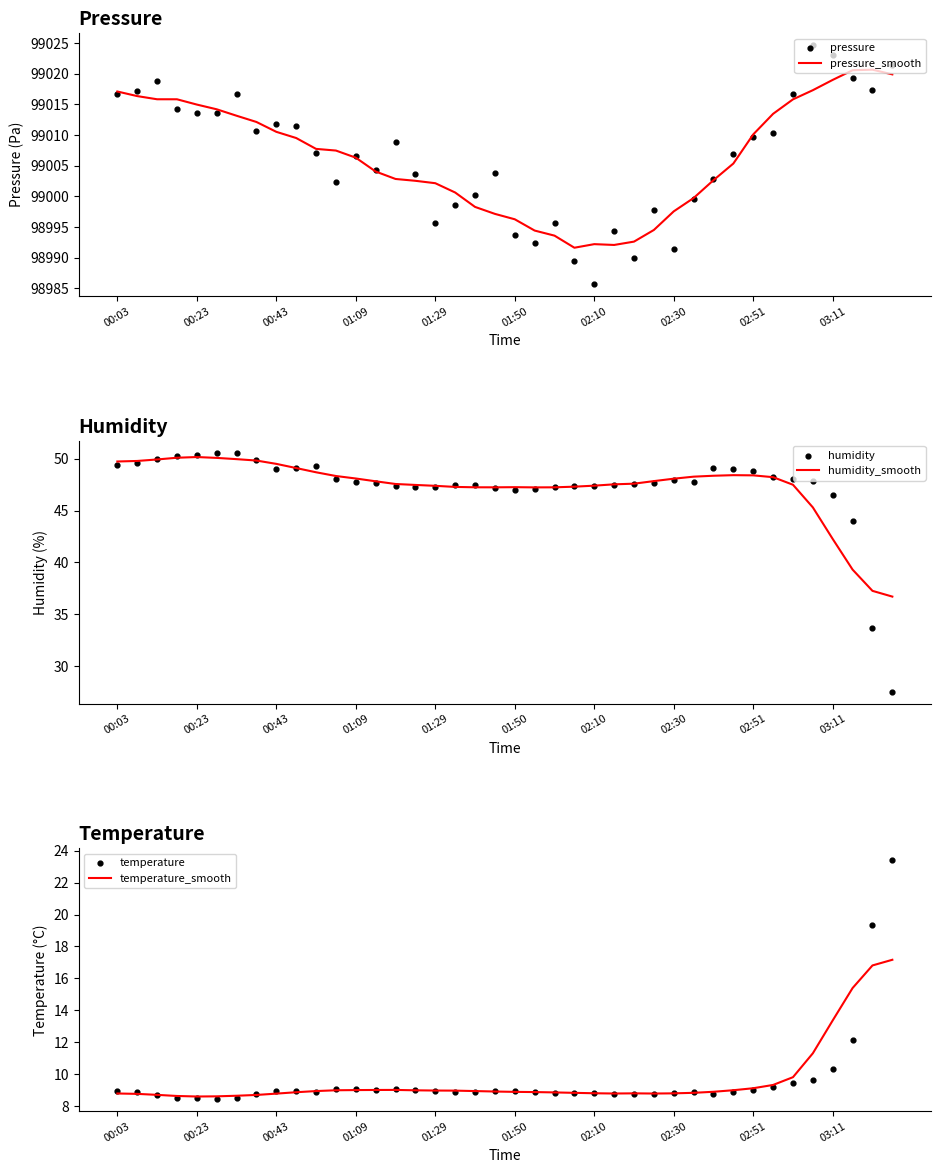

At how many categories does at least one series exceed 75355?

40